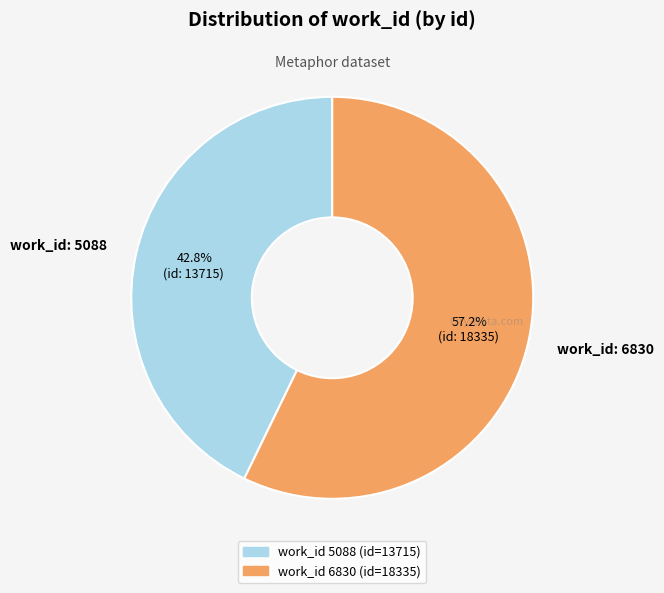

What is the largest slice in the pie chart?

work_id: 6830